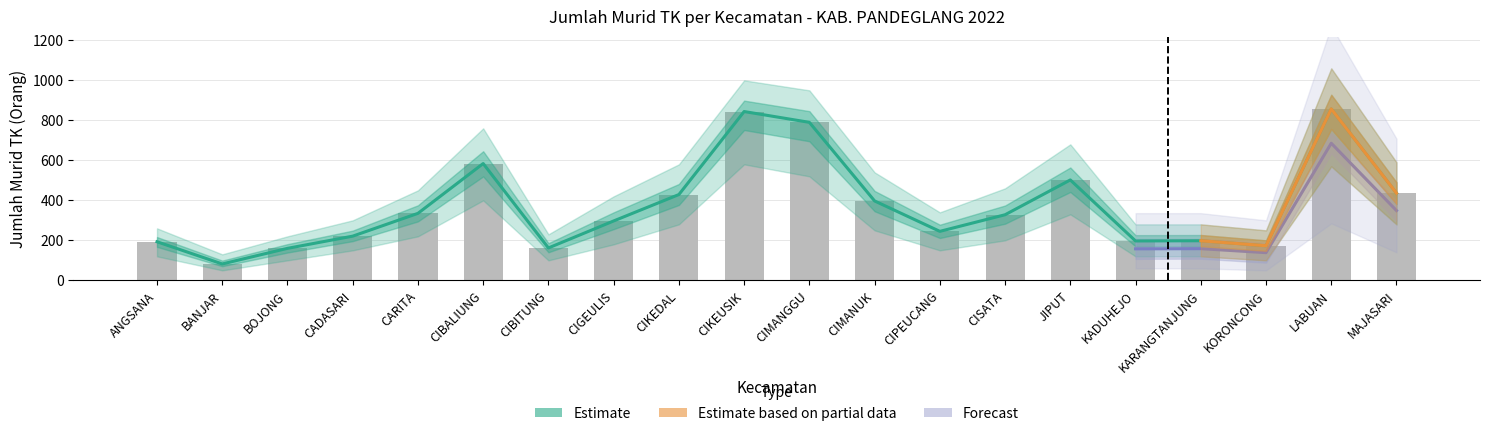

What is the maximum value shown in the chart?

857